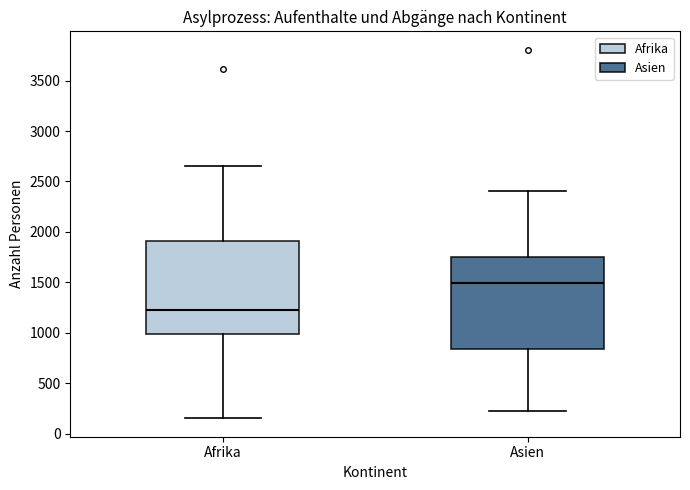

Reading left to right, read every box against the y-axis: the position of its median line, the range the box covers, and the ends of its whiskers. The values are not printed on the chart, so give them approximately, as read against the axis.

Afrika: median 1250, box 1000 to 1900, whiskers 150 to 2650
Asien: median 1500, box 850 to 1750, whiskers 200 to 2400